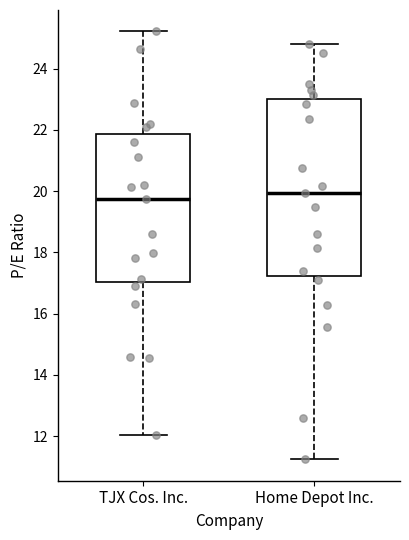

Where is the upper edge of the box for TJX Cos. Inc. on the y-axis? The values are not printed on the chart, so give them approximately, as read against the axis.

21.8